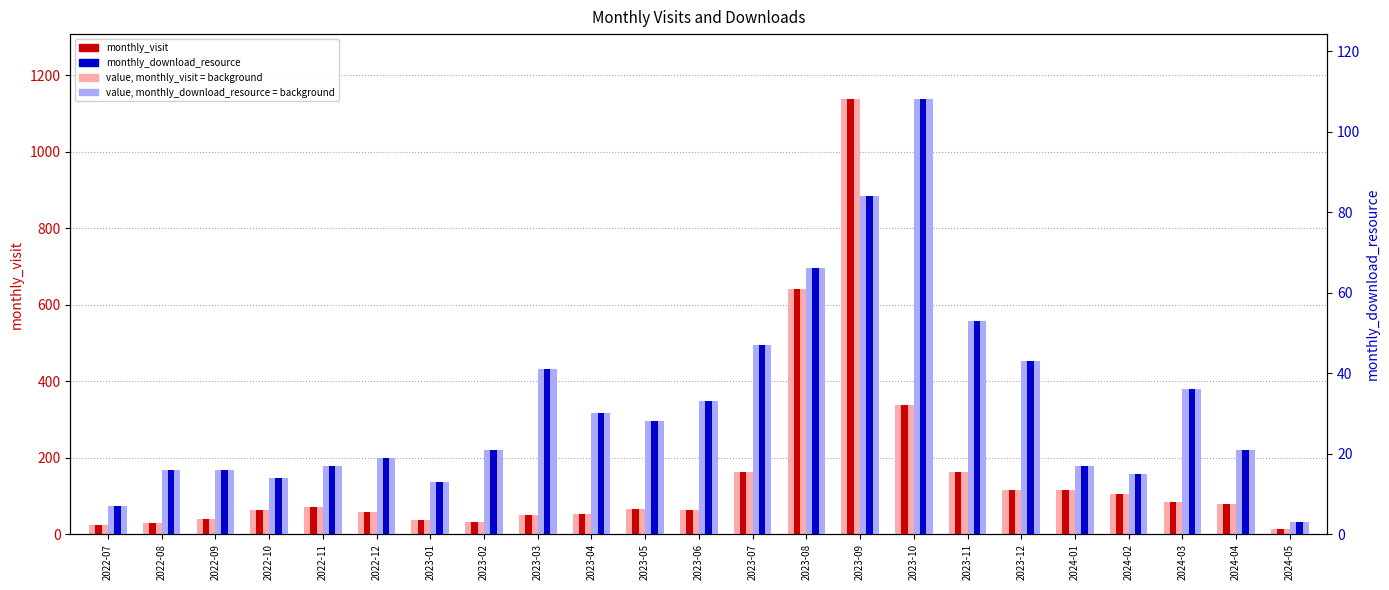

What is the highest value of the value, monthly_visit (bg) series?

1137